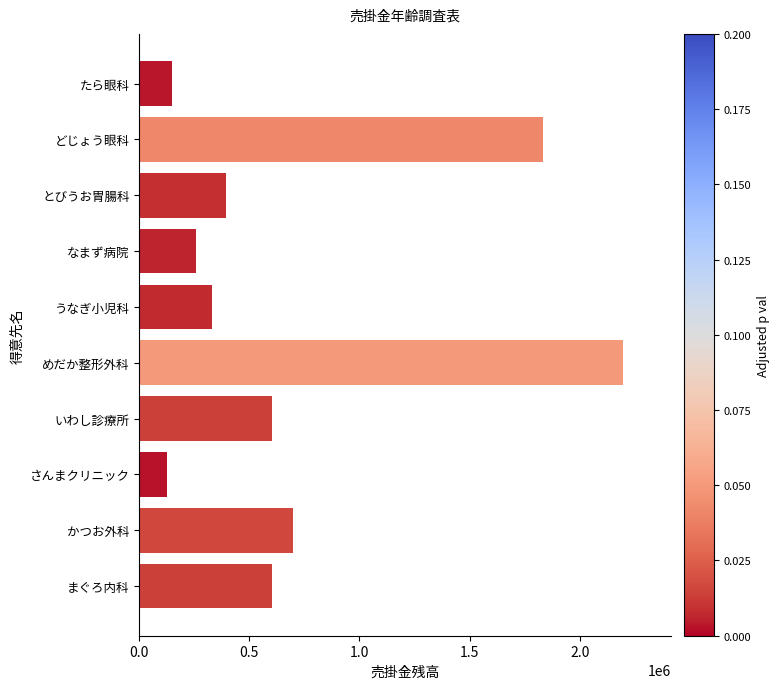

Approximately how many times larger is the value at どじょう眼科 compared to まぐろ内科?

3.0